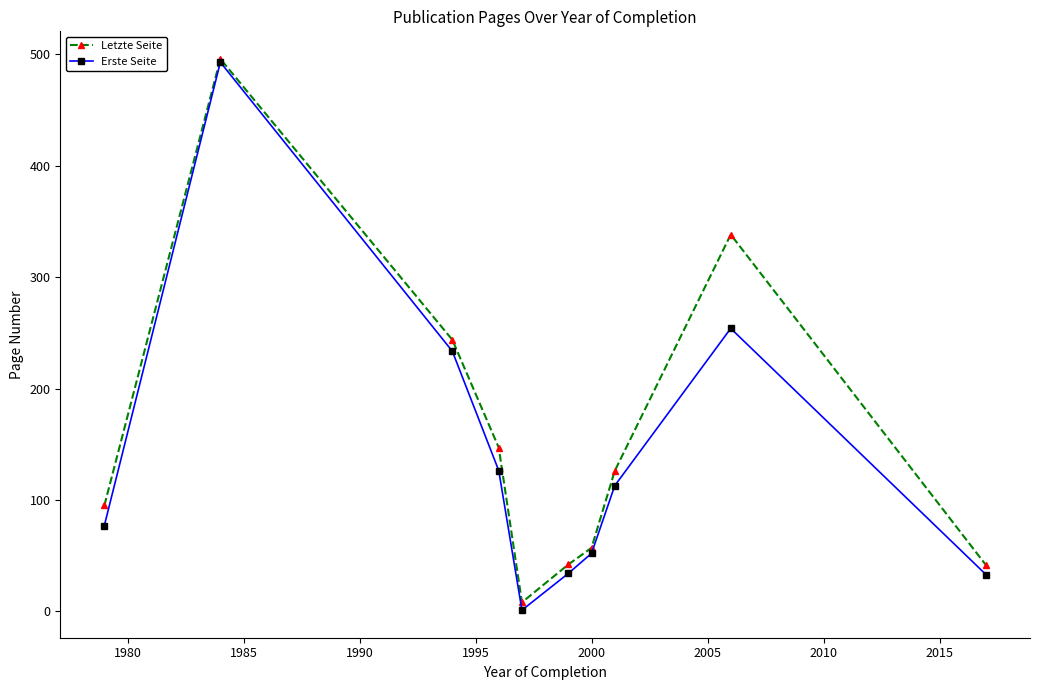

What are all the series names shown in the legend?

Letzte Seite, Erste Seite